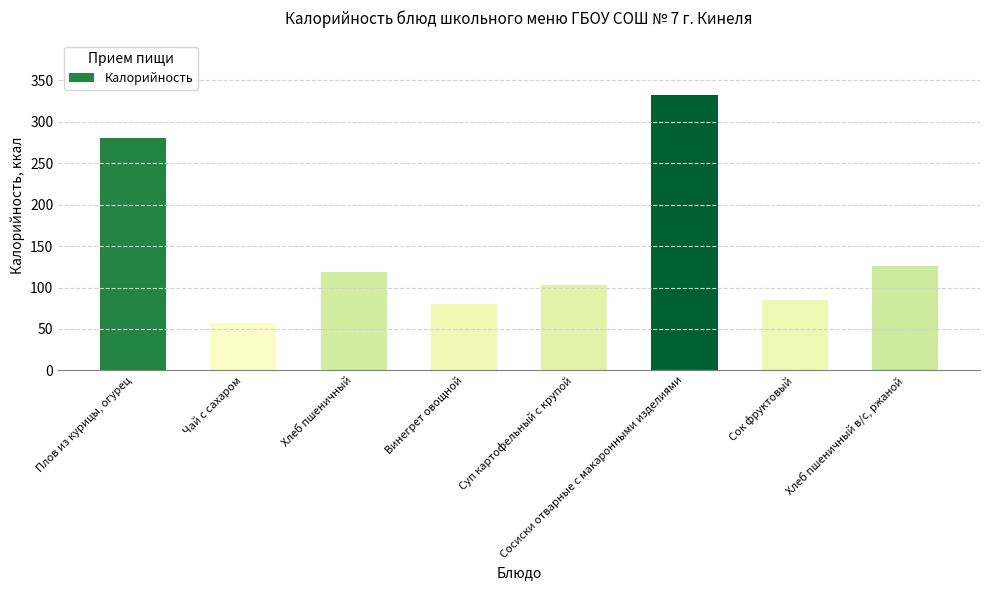

Where is the data nearest to the value 194?

Хлеб пшеничный в/с, ржаной